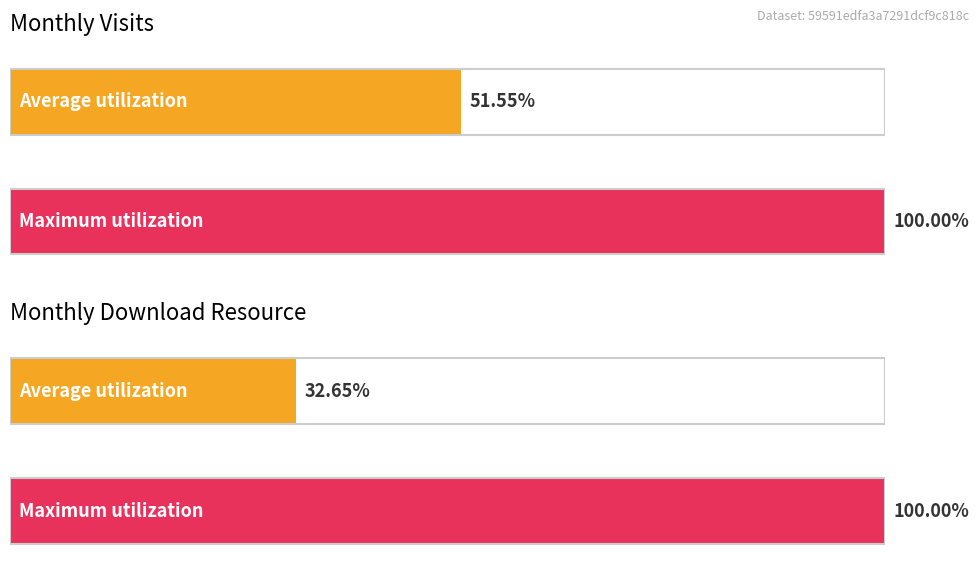

Is the value of monthly_visit at 2023-02 greater than the value of monthly_download_resource at 2023-02?

Yes